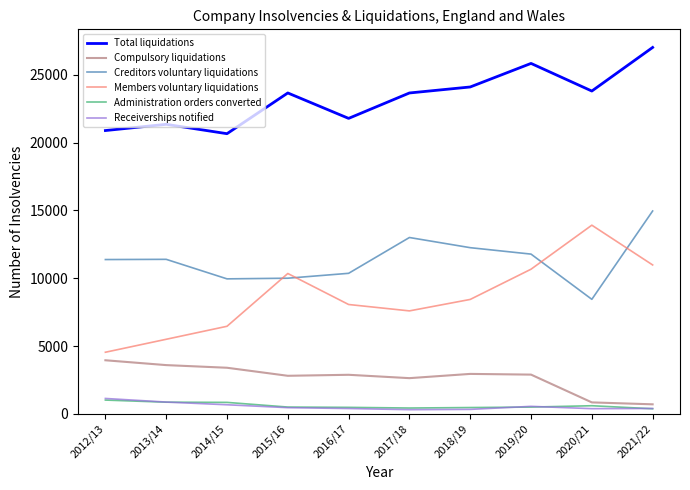

True or false: Members voluntary liquidations and Compulsory liquidations intersect in this chart.

False